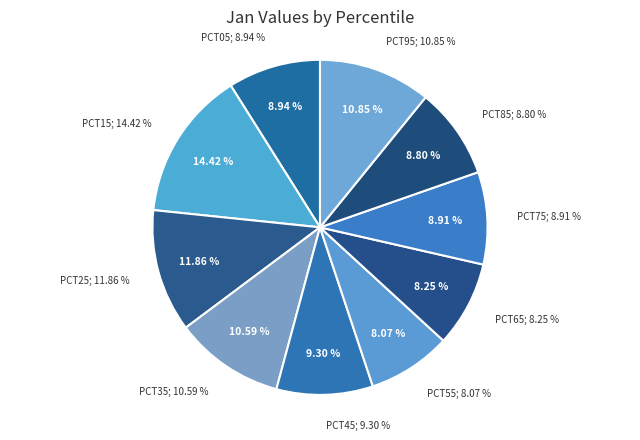

The pct55 slice represents 8% of the pie. True or false?

True